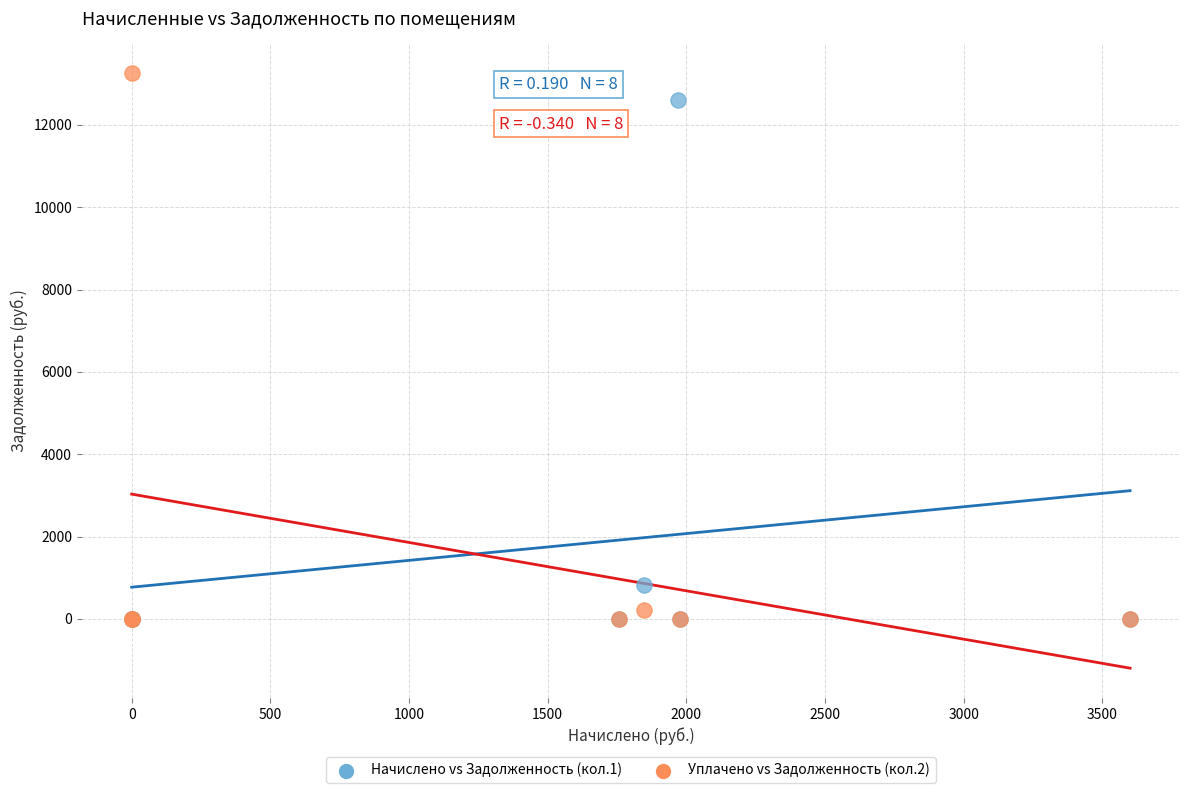

Which series has the largest Y range (max minus min)?

Уплачено vs Задолженность (кол.2)